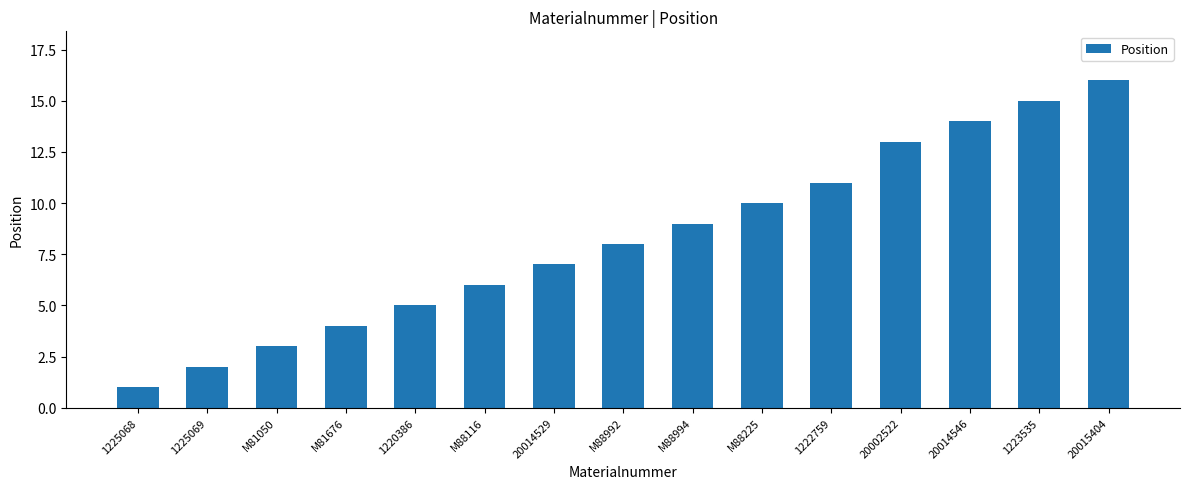

Rank the categories by value from lowest to highest.

1225068, 1225069, M81050, M81676, 1220386, M88116, 20014529, M88992, M88994, M88225, 1222759, 20002522, 20014546, 1223535, 20015404